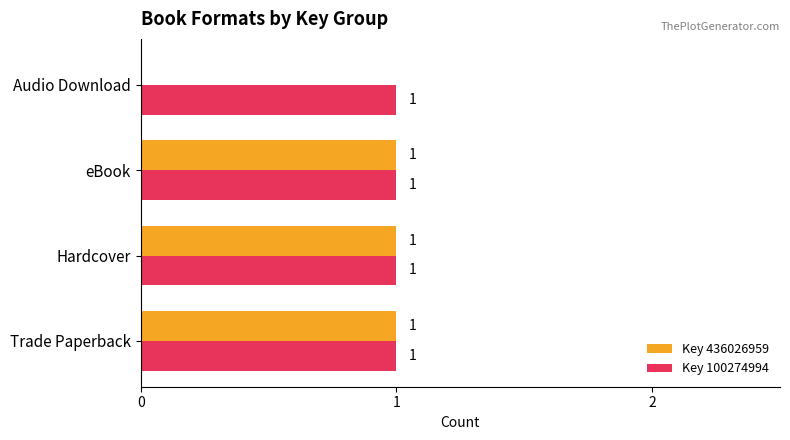

What are all the series names shown in the legend?

Key 436026959, Key 100274994